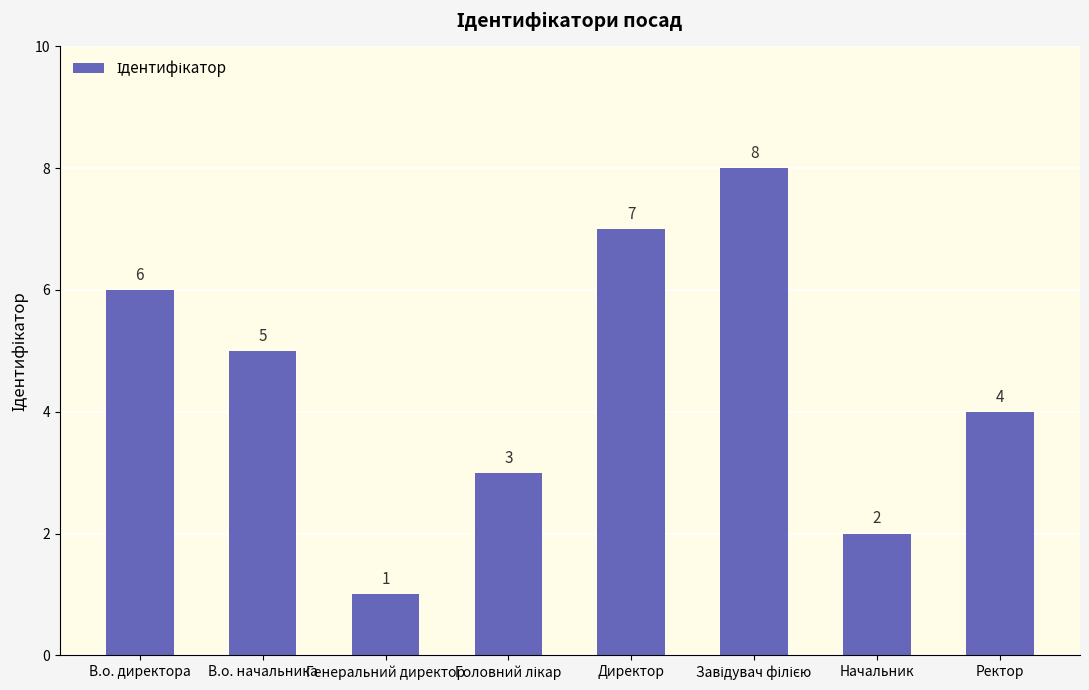

What position from the left is Ректор?

8